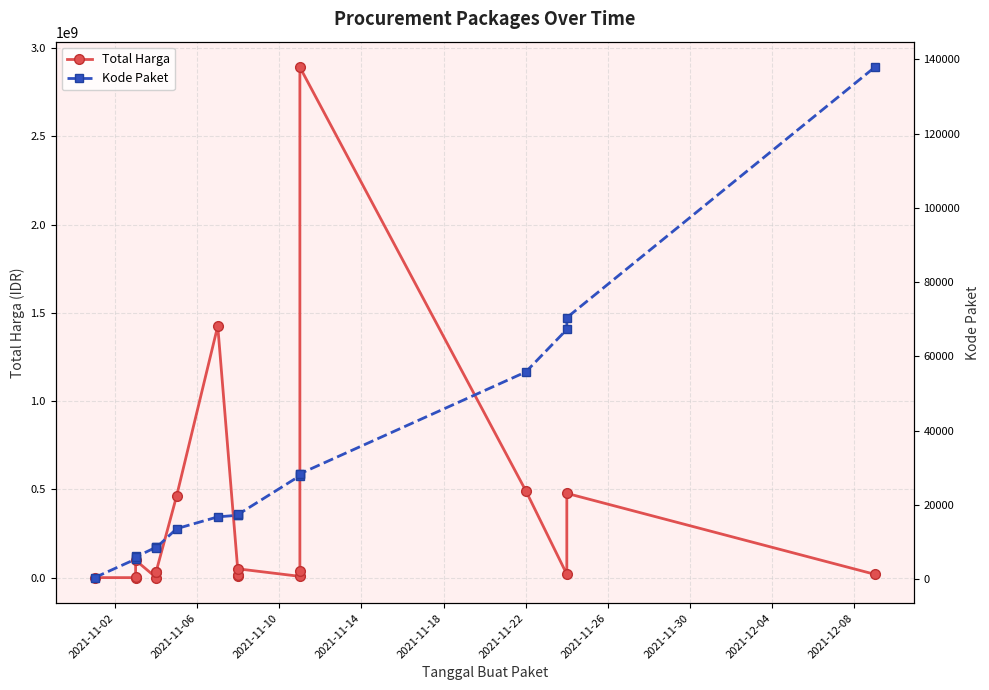

Reading left to right, list all the values displayed in this chart.

Total Harga: 333600	78000	2772000	98772570	577875	32441200	34000000	464002100	1425867900	9180000	15513960	49730040	7401240	39440000	2892122000	493000000	19175000	477600000	18900000
Kode Paket: 464	5449	6214	5997	8668	8646	8530	13652	16823	17272	17283	17509	27891	28271	28425	55826	67279	70453	137876